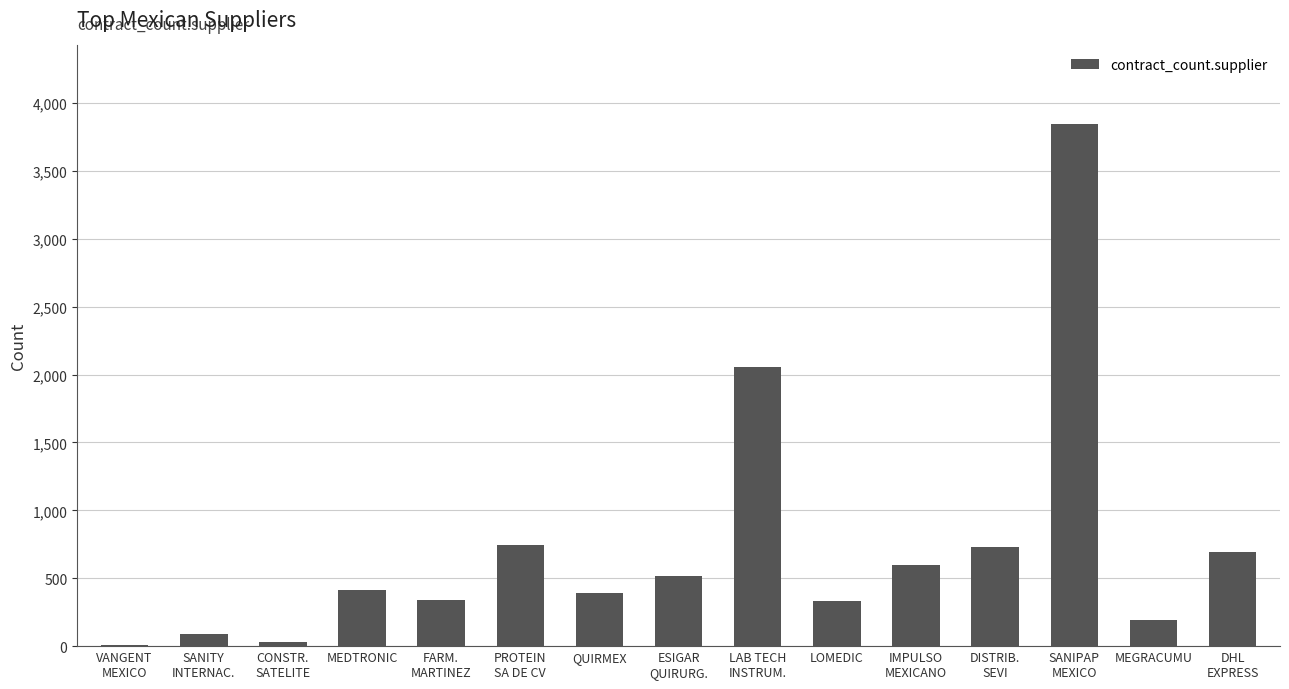

Read the value at VANGENT
MEXICO.

9